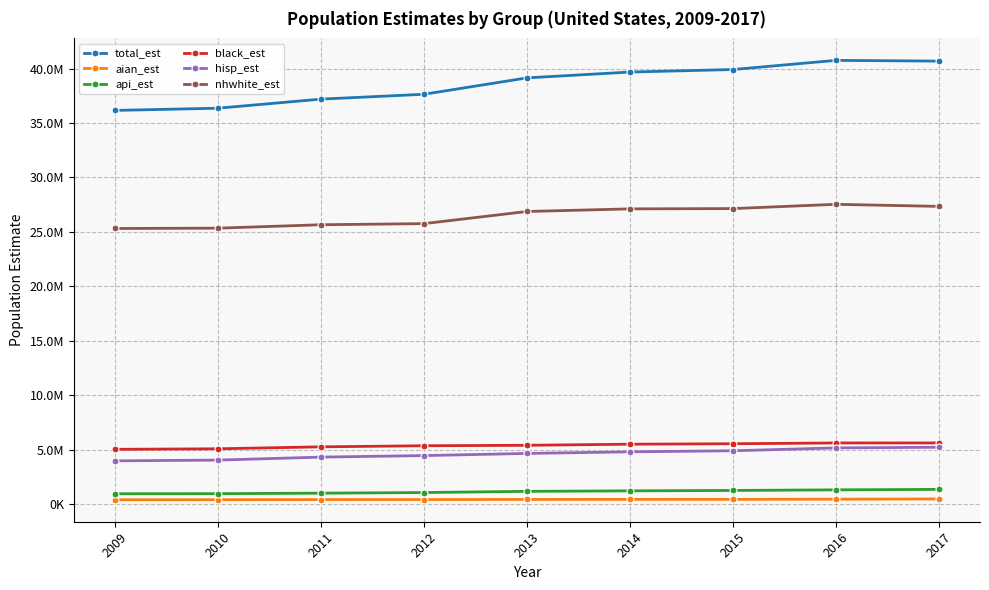

What is the value of the hisp_est point at the 9th from the left?

5211848